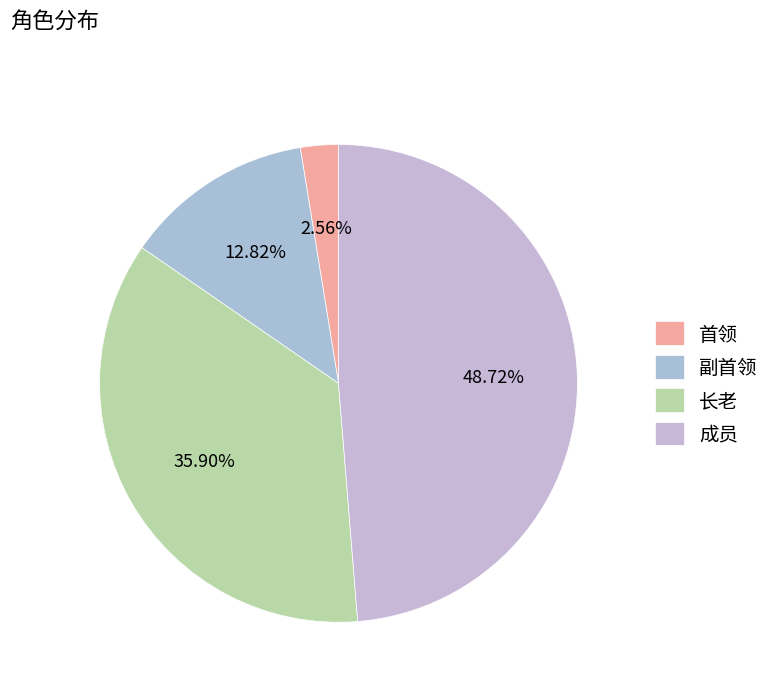

To the nearest percent, what is the difference between the largest and smallest slice percentages?

46%